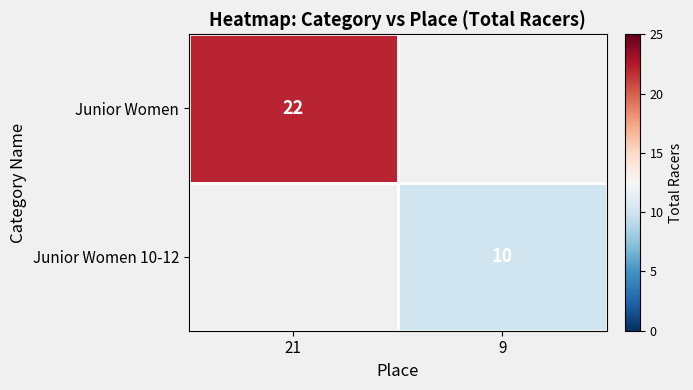

How many categories are shown in the chart?

2